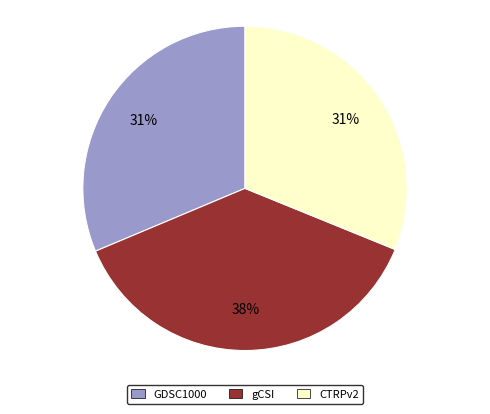

True or false: gCSI accounts for 45% of the total.

False